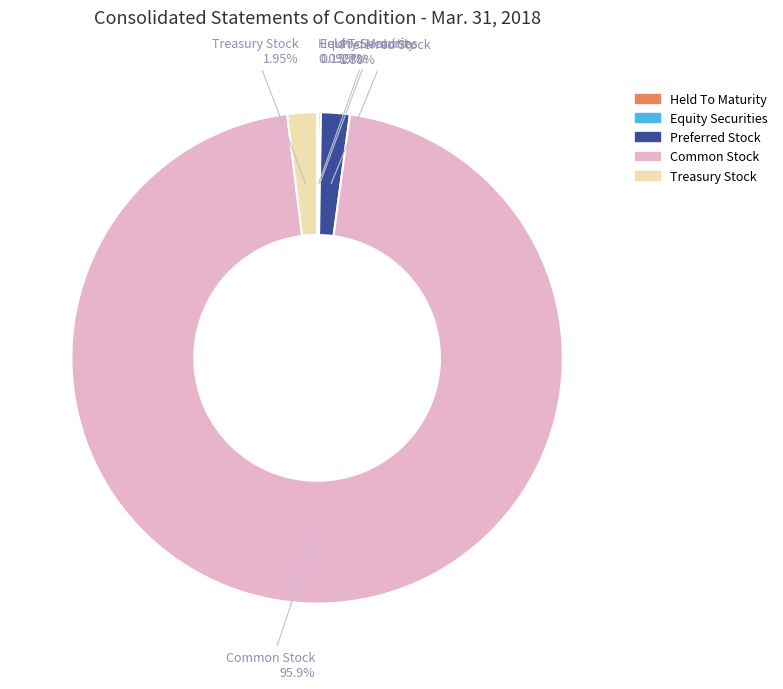

Is there a majority slice in this chart?

Yes